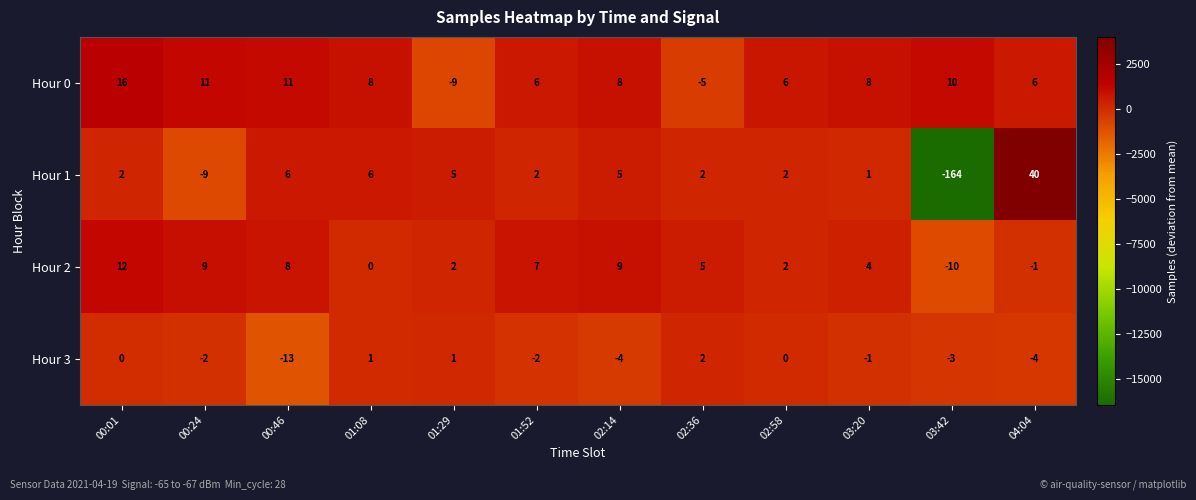

At which category does the chart reach its peak across all series?

04:04